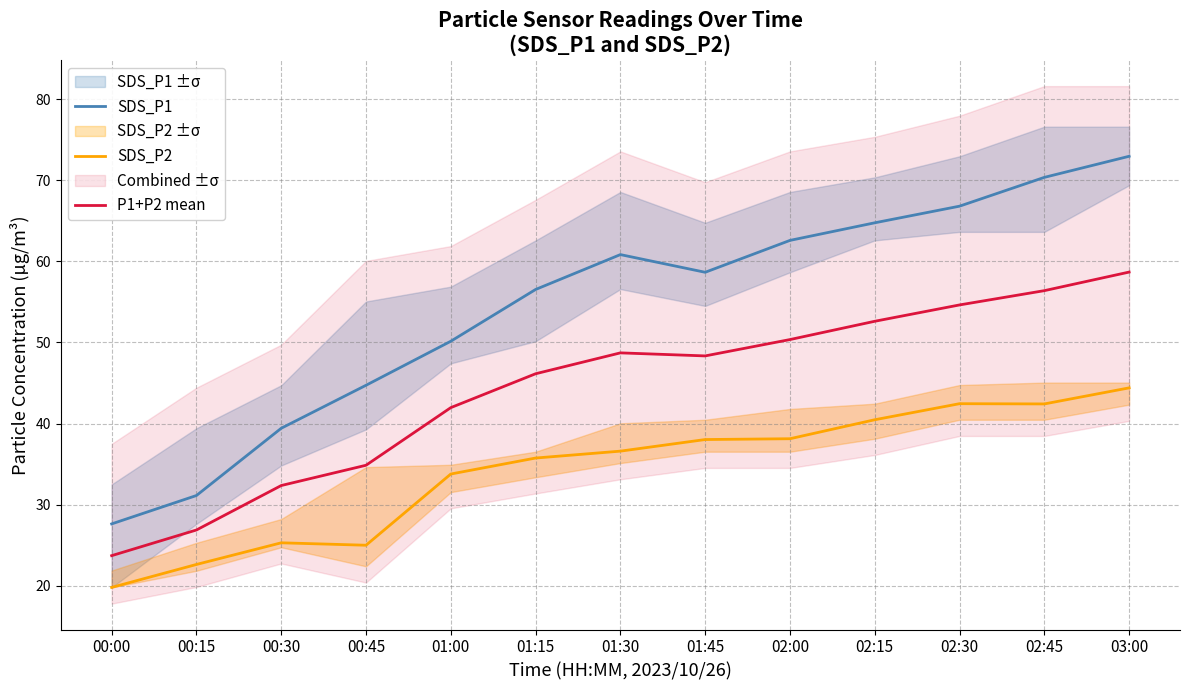

Reading left to right, what are all the values shown in this chart?

SDS_P1: 00:00=27.6	00:15=31.1	00:30=39.4	00:45=44.7	01:00=50.1	01:15=56.5	01:30=60.8	01:45=58.6	02:00=62.6	02:15=64.8	02:30=66.8	02:45=70.3	03:00=73.0
SDS_P2: 00:00=19.8	00:15=22.6	00:30=25.3	00:45=25.0	01:00=33.8	01:15=35.8	01:30=36.6	01:45=38.0	02:00=38.1	02:15=40.5	02:30=42.5	02:45=42.4	03:00=44.4
P1+P2 mean: 00:00=23.7	00:15=26.9	00:30=32.4	00:45=34.9	01:00=42.0	01:15=46.1	01:30=48.7	01:45=48.3	02:00=50.4	02:15=52.6	02:30=54.6	02:45=56.4	03:00=58.7